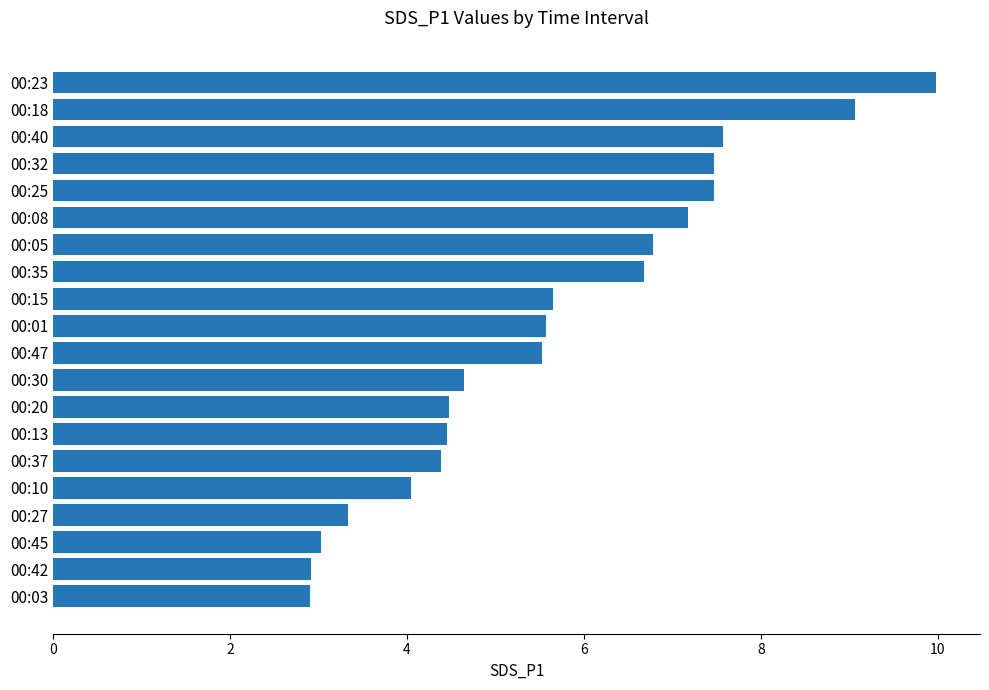

What is the change in value from 00:15 to 00:20?

-1.2